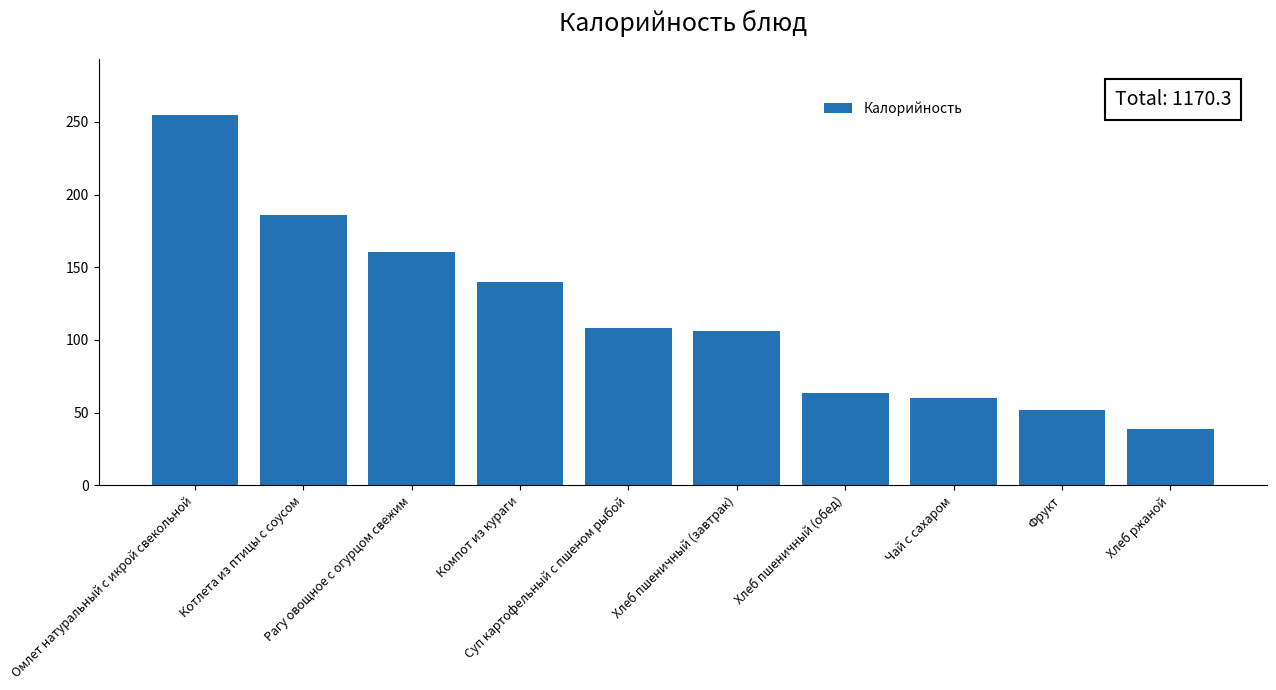

How many distinct data groups are displayed?

1